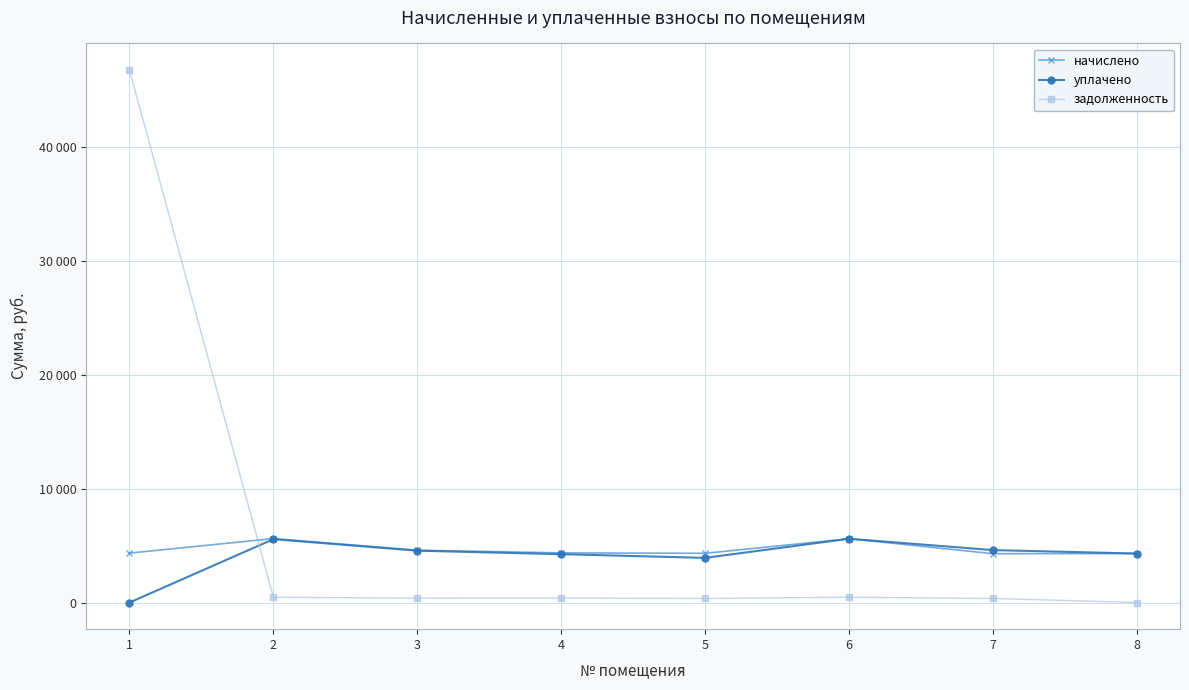

The value of уплачено at 3 is 1655.9. True or false?

False